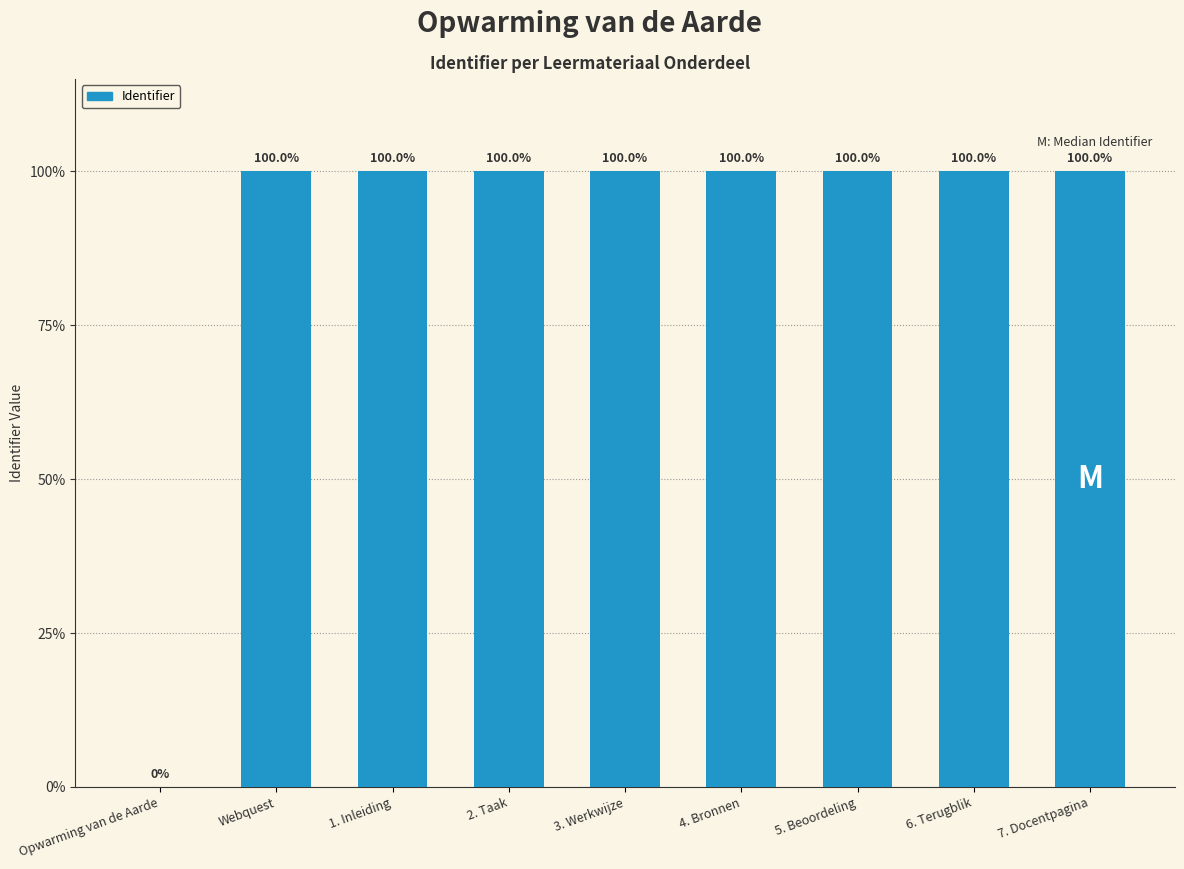

Which category has the lowest value across all series?

Opwarming van de Aarde